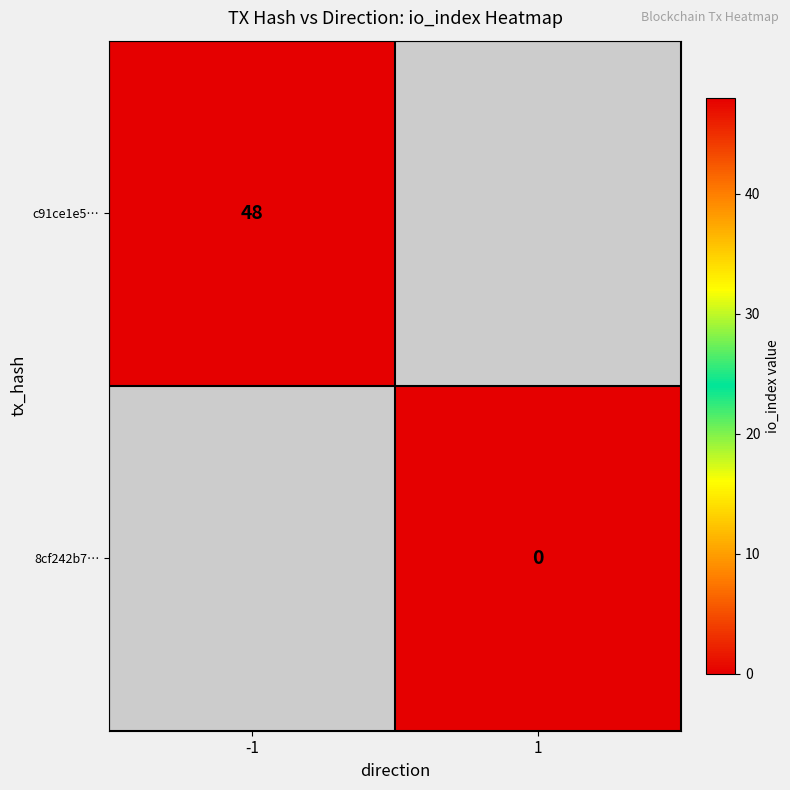

At which category does the chart reach its peak across all series?

-1